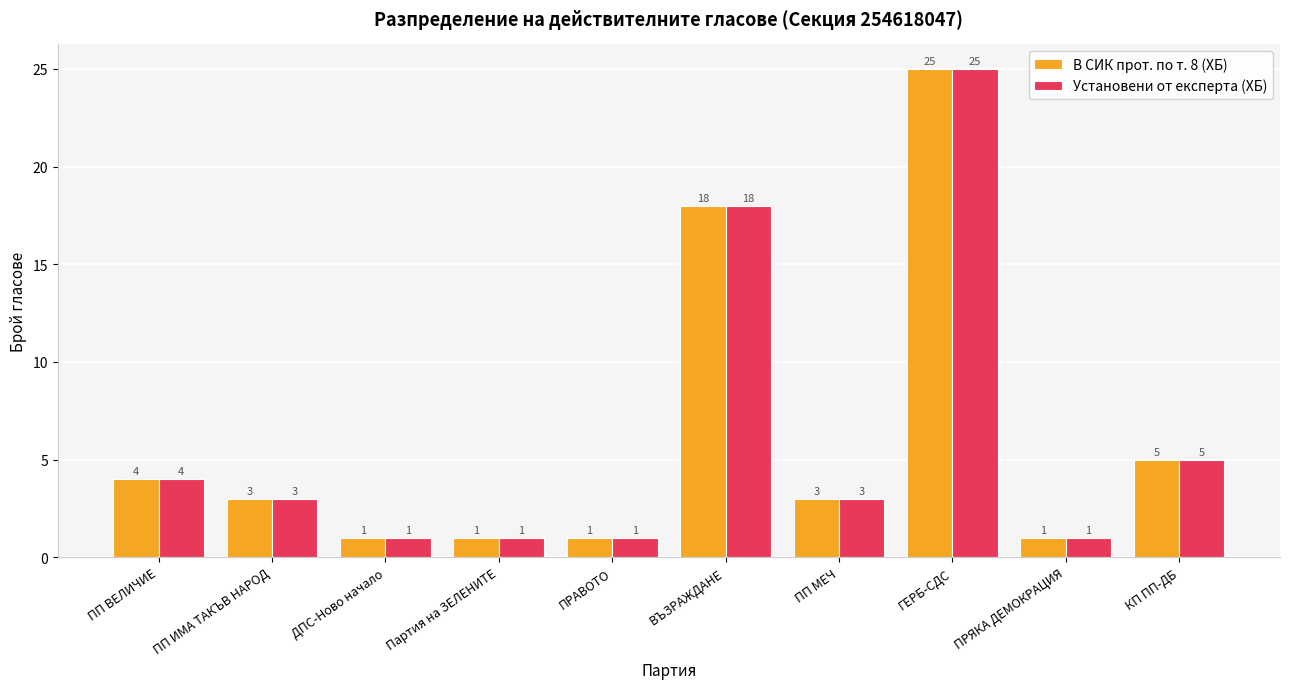

What is the label of the 3rd bar from the left?

ДПС-Ново начало